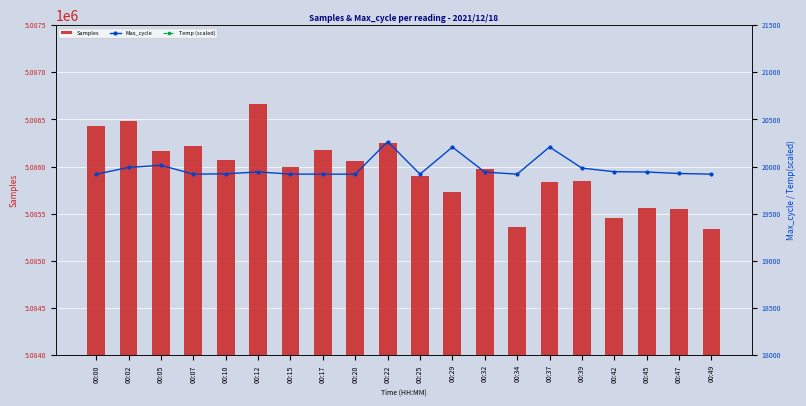

Between 00:17 and 00:49, which series saw the biggest shift?

Samples